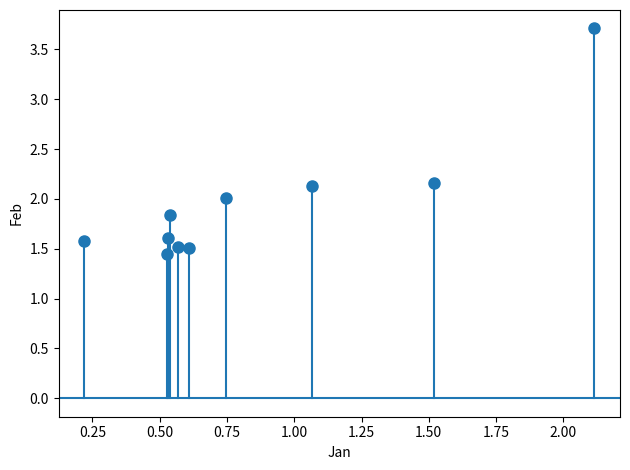

What is the range of Y values (max minus min)?

2.3